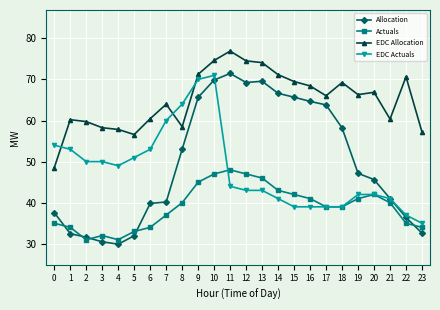

What value does the EDC Actuals series have at 3?

50.0